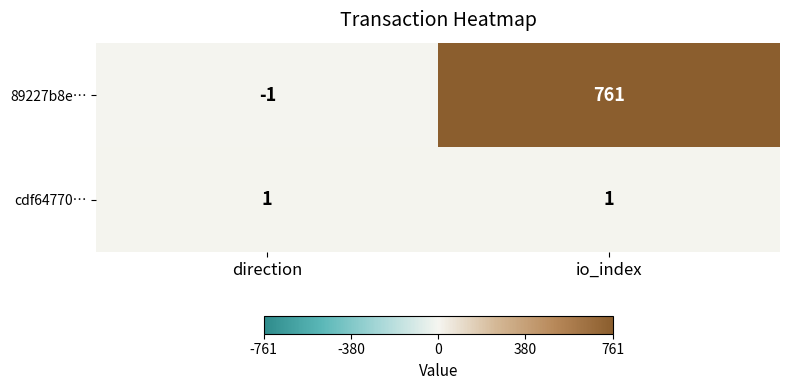

List the series in order of their peak value, lowest first.

cdf64770…, 89227b8e…